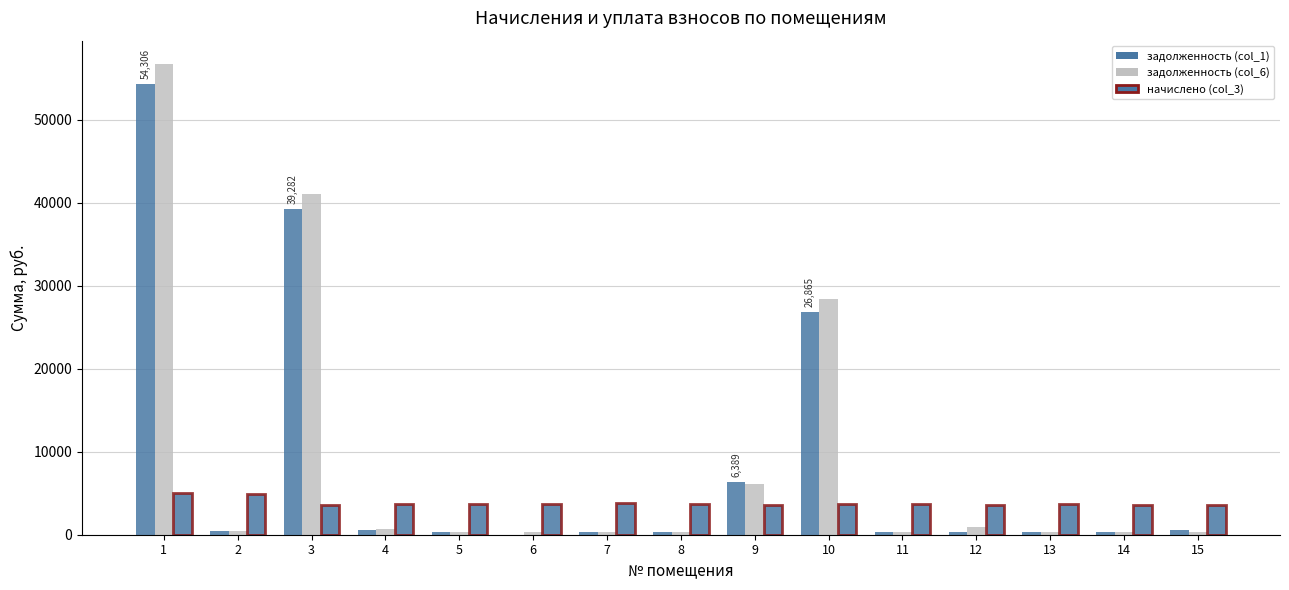

At how many categories does at least one series exceed 24281?

3